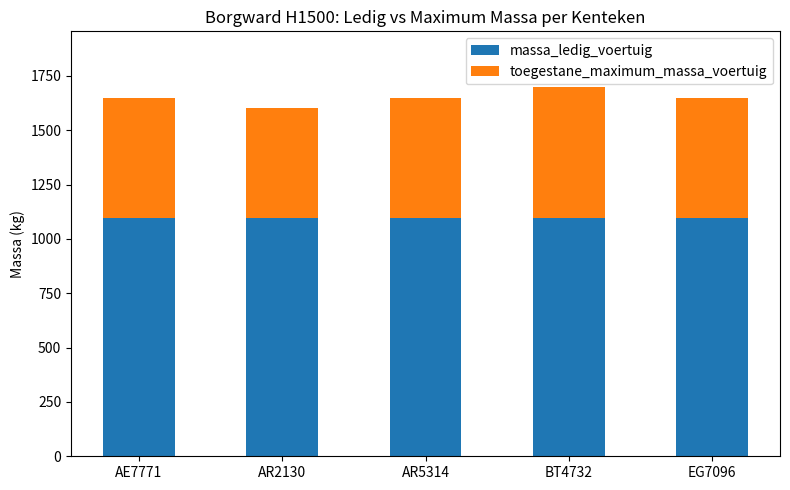

The value of massa_ledig_voertuig at BT4732 is 1931. True or false?

False